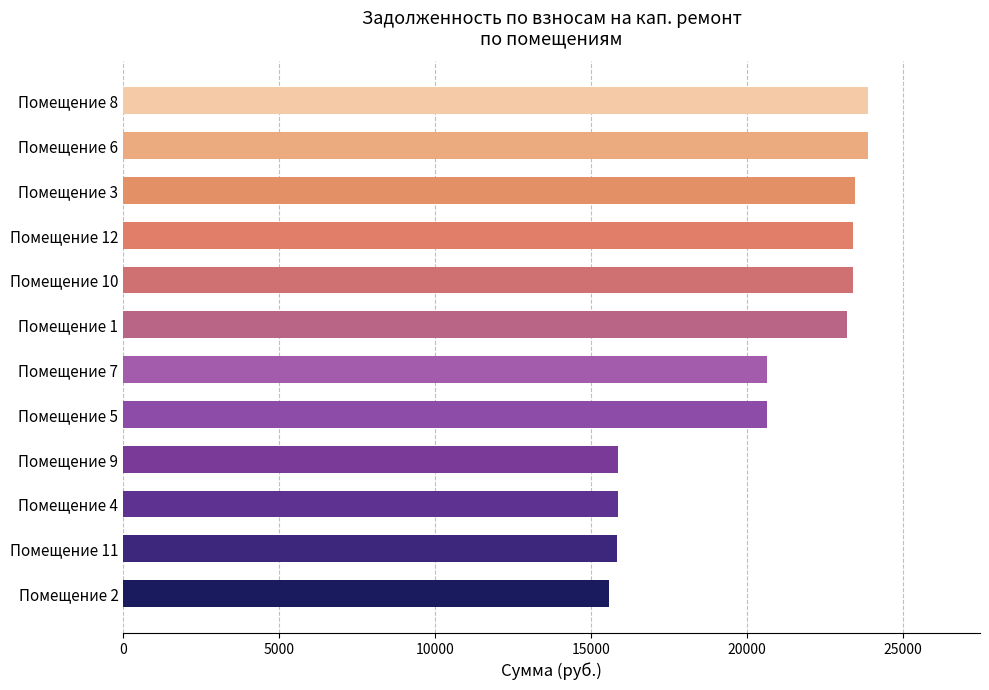

What is the difference between the second highest and second lowest values?

8063.5